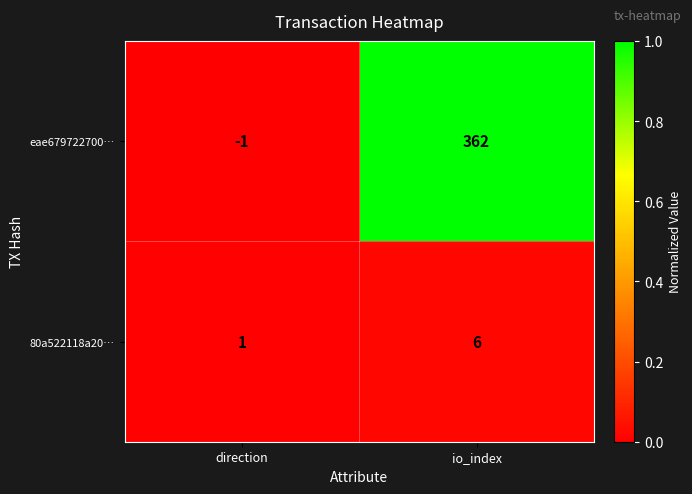

Which series has the widest spread of values?

eae679722700…